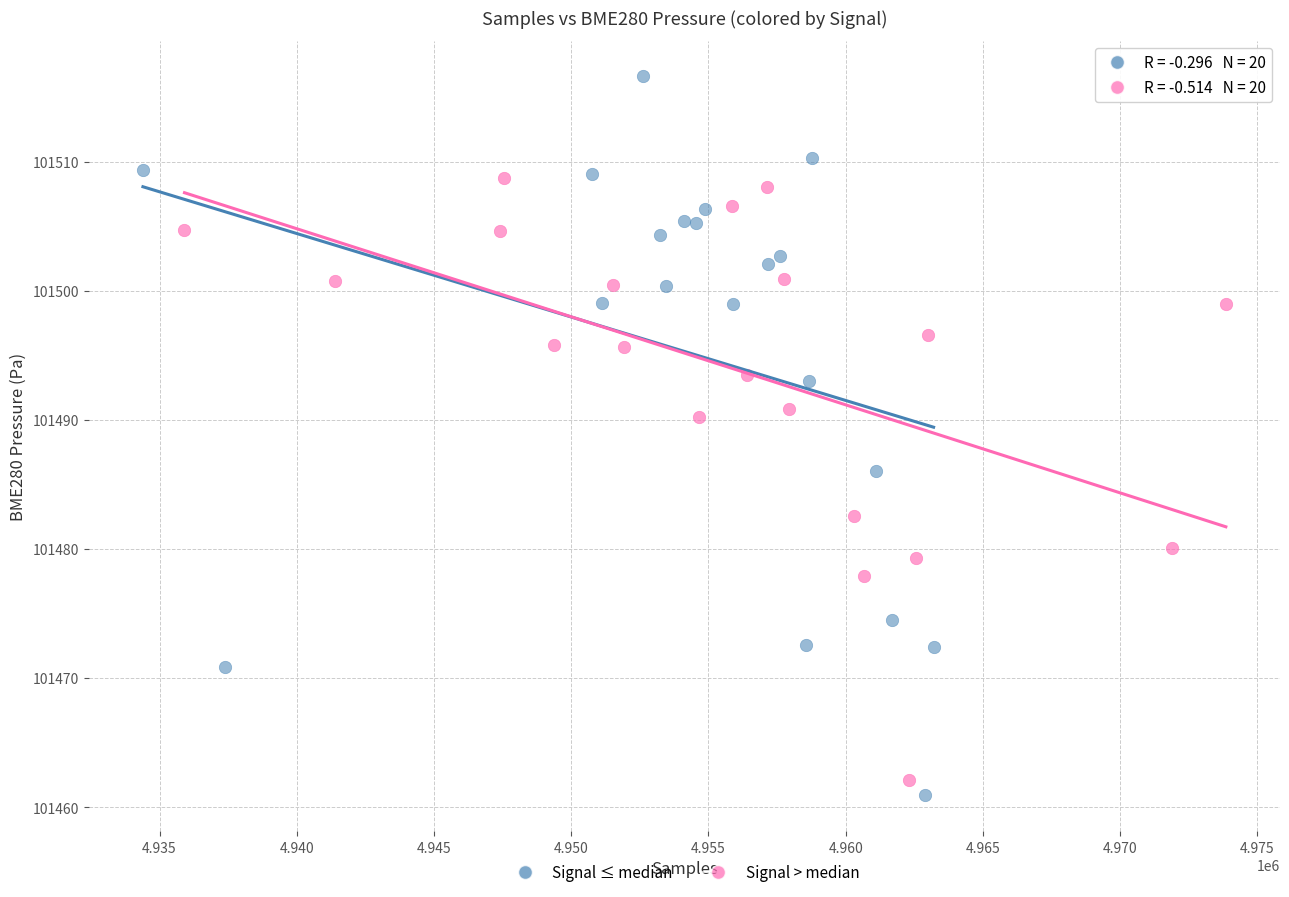

Which series has the widest spread of Y values?

Signal ≤ median